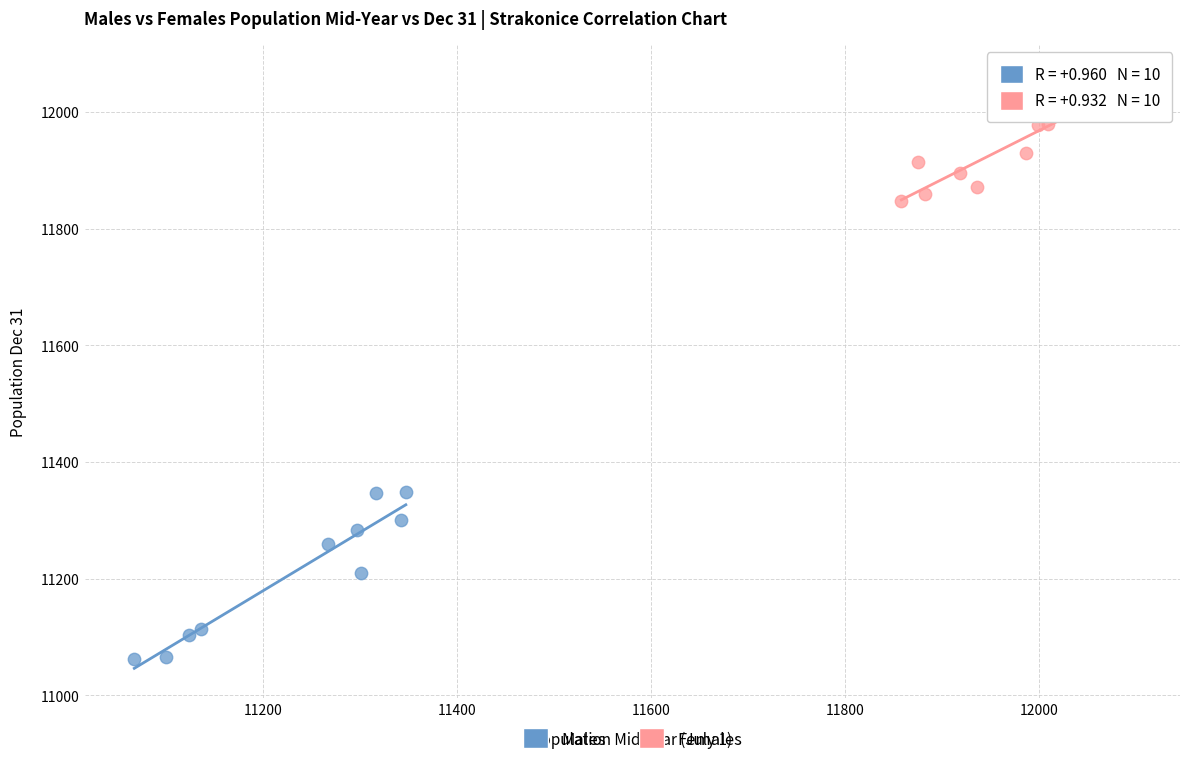

Which series contains the lowest Y value?

Males